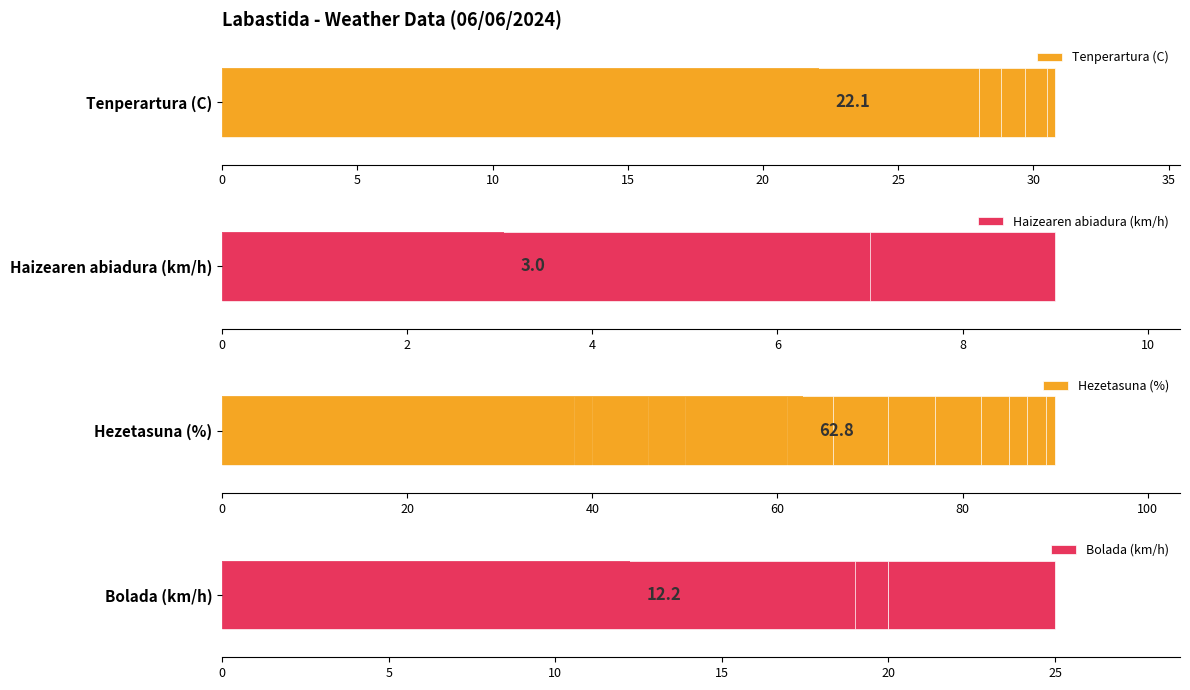

True or false: Haizearen abiadura (km/h) has a value of 11.8 at 13.

False